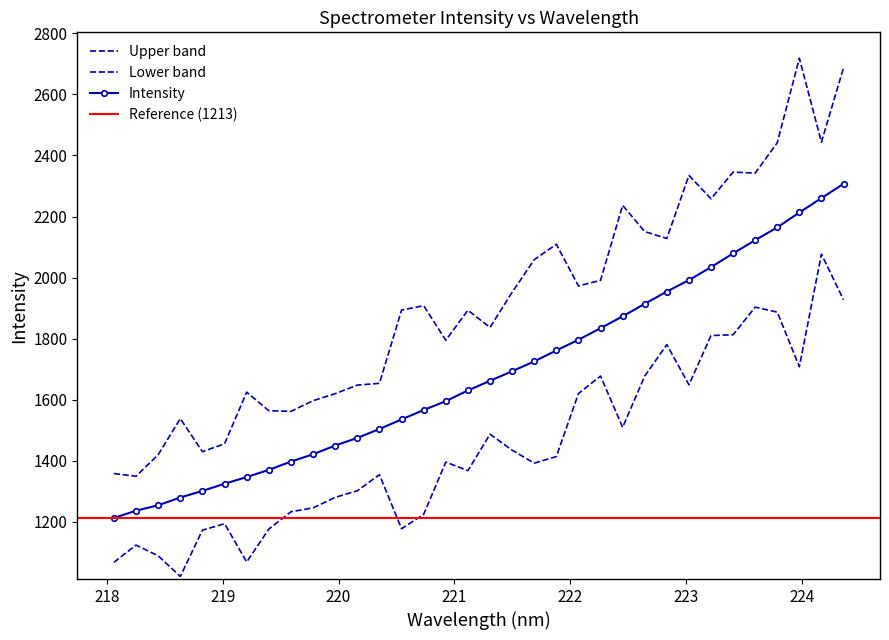

What is the greatest value displayed?

2307.1